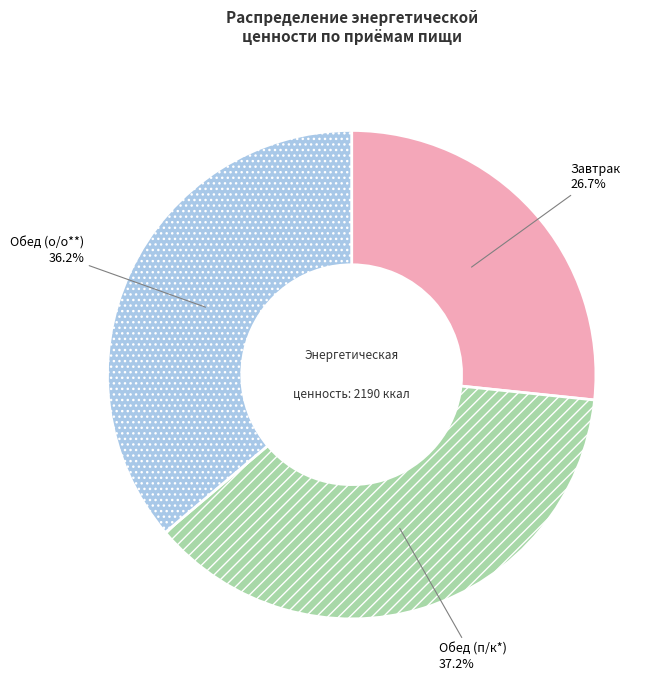

What is the total percentage of Обед (п/к*) and Обед (о/о**)?

73.3%